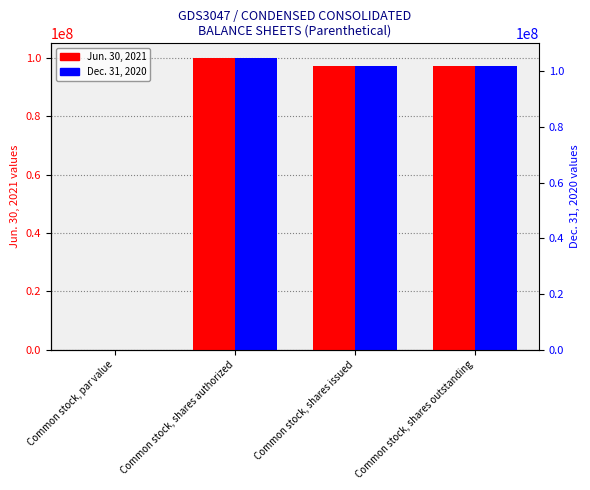

Which series has the largest total across all categories?

Jun. 30, 2021